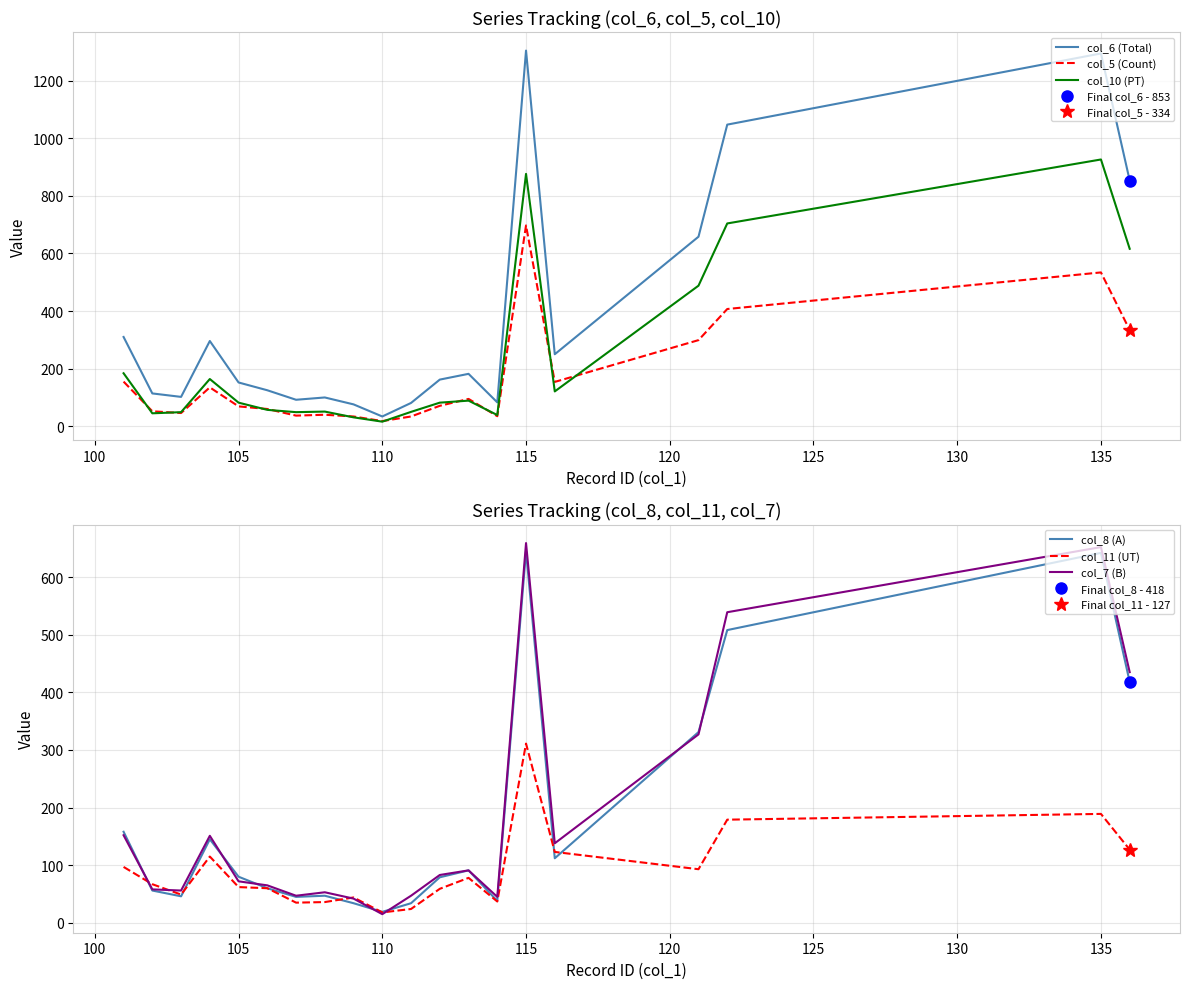

True or false: col_5 (Count) has a value of 266 at 135.

False